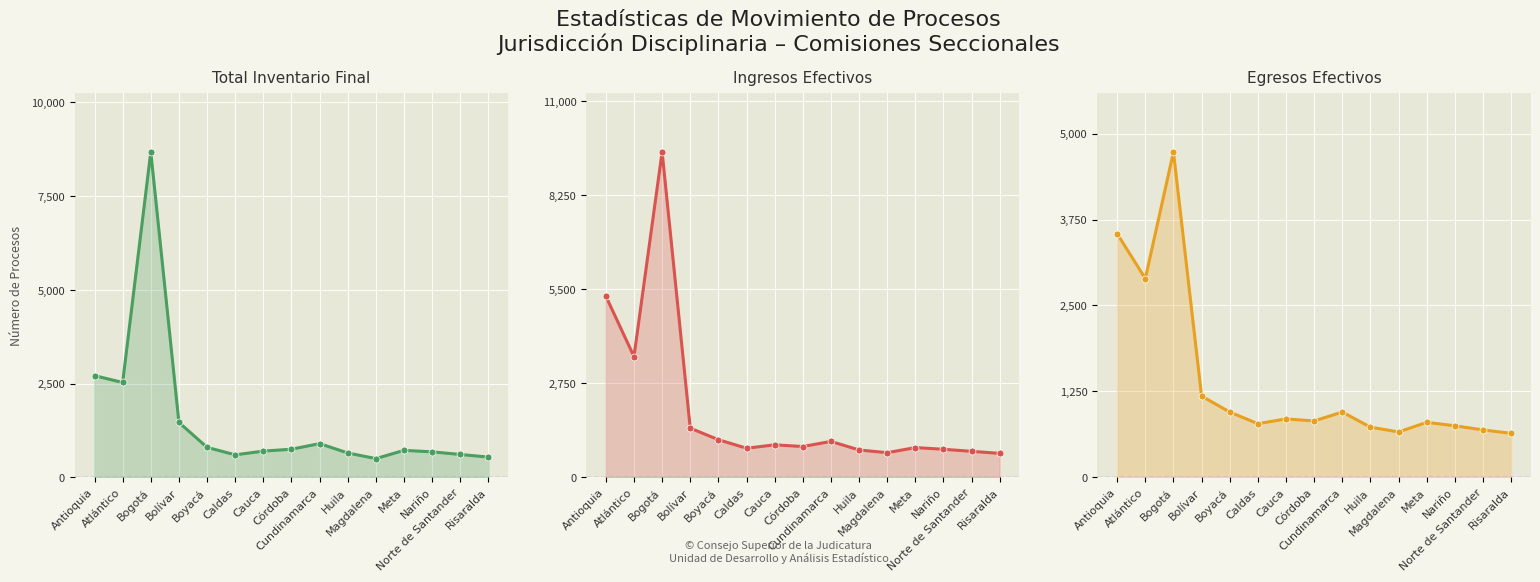

In Ingresos Efectivos, how many points are lower than both neighbors (excluding endpoints)?

4